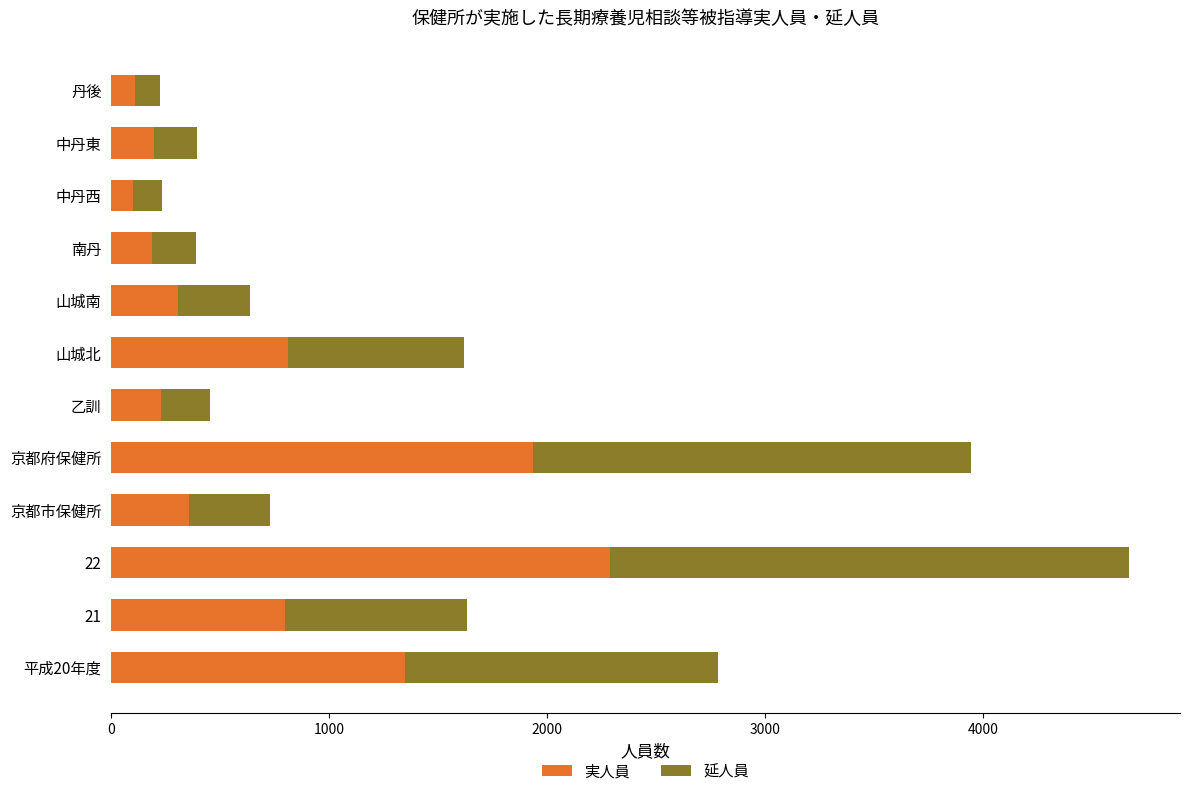

The 実人員 series shows 809 at 山城北. True or false?

True